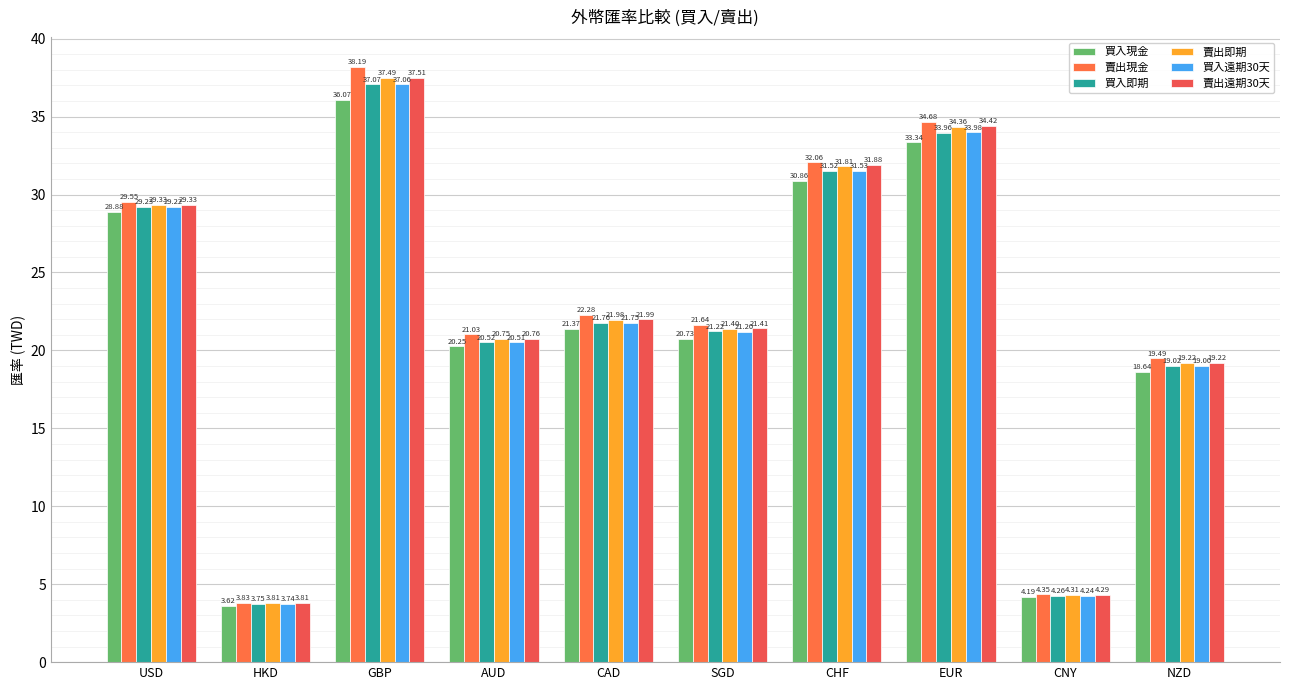

What is the total value across all series at EUR?

204.7